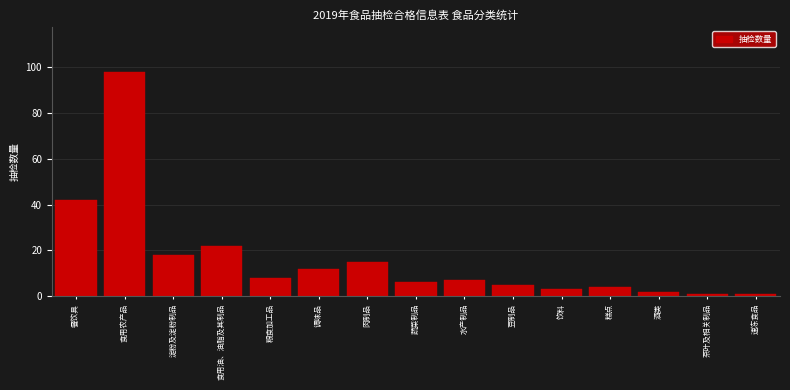

Reading left to right, list all the values displayed in this chart.

餐饮具=42	食用农产品=98	淀粉及淀粉制品=18	食用油、油脂及其制品=22	粮食加工品=8	调味品=12	肉制品=15	蔬菜制品=6	水产制品=7	豆制品=5	饮料=3	糕点=4	酒类=2	茶叶及相关制品=1	速冻食品=1